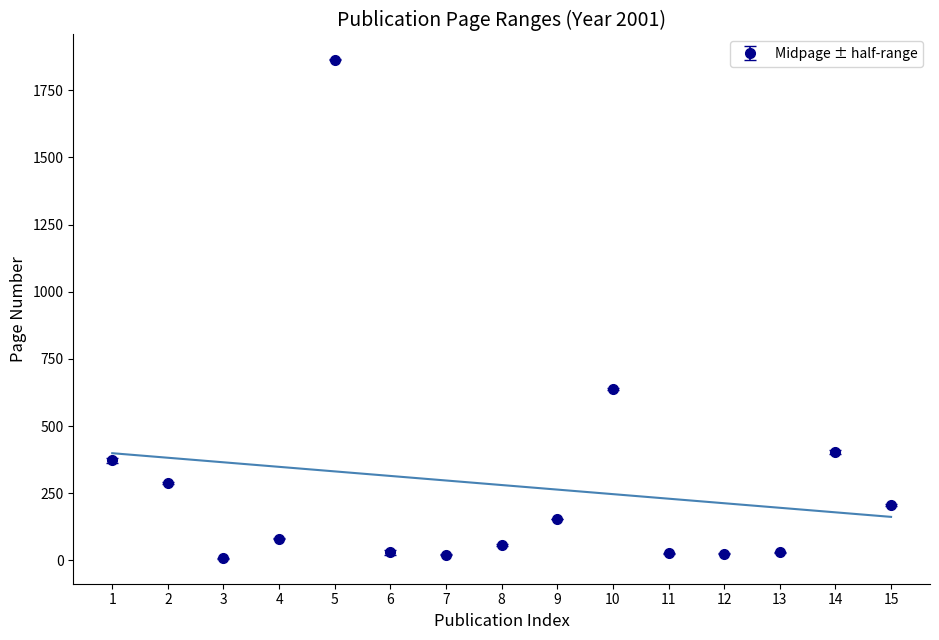

The value of Midpage ± half-range at 5 is 1864.0. True or false?

True